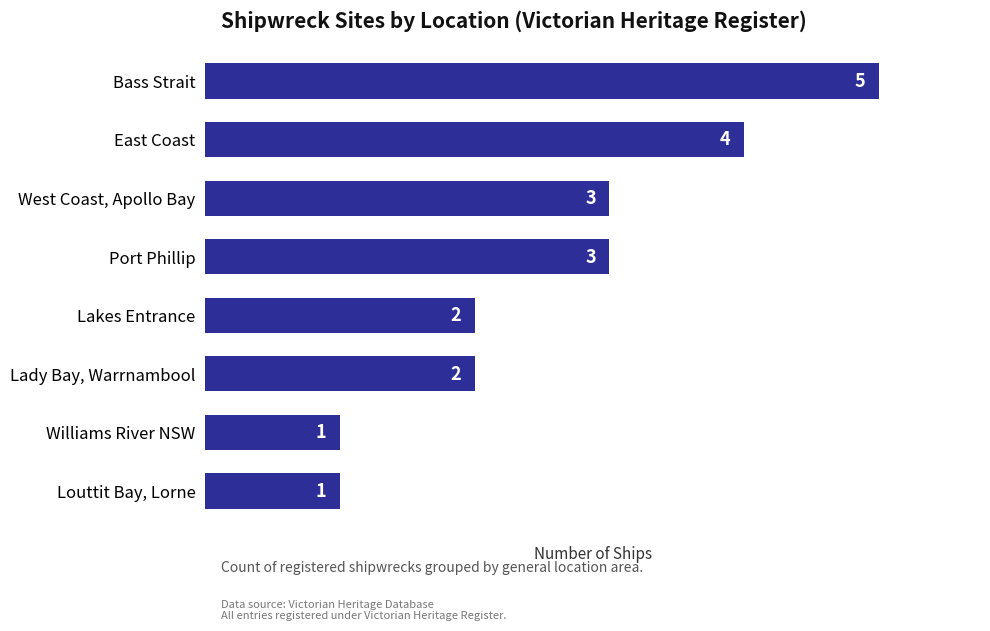

Is it true that the value at Port Phillip is 3?

True